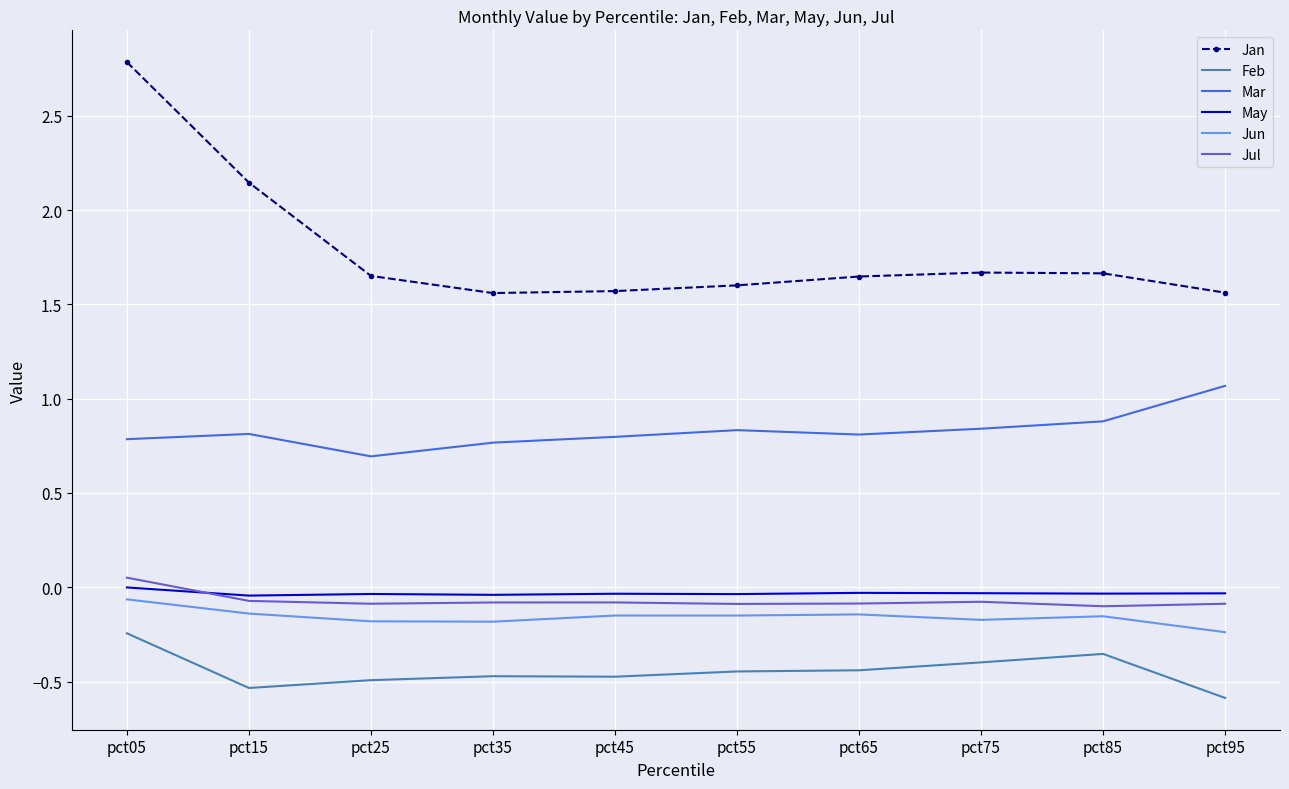

Which series has the largest range (max minus min)?

Jan